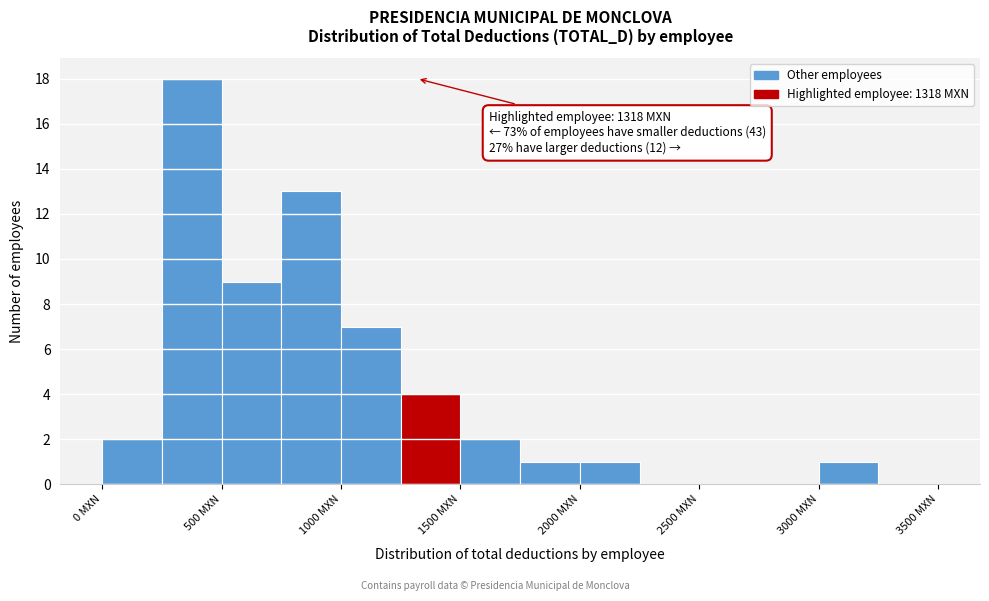

Over which range of the x-axis is the bar tallest?

250 to 500